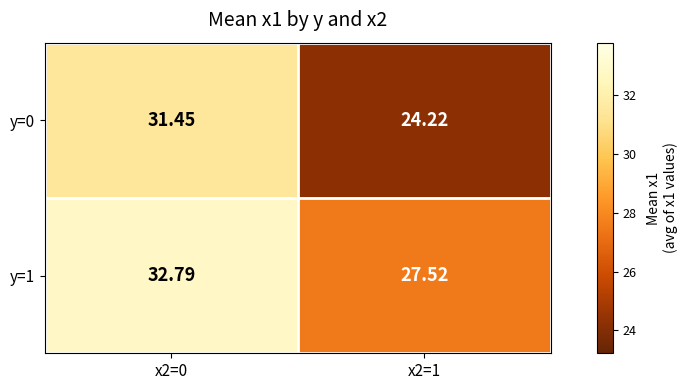

Which series has the largest range (max minus min)?

y=0